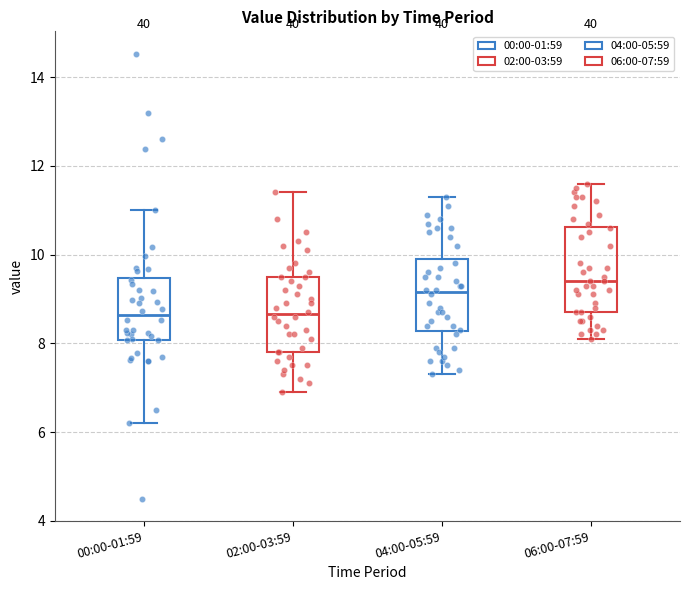

Reading left to right, transcribe this box plot: for each box, give where its median line is, the range the box spans, and where its two whiskers end, as read against the y-axis. The values are not printed on the chart, so give them approximately, as read against the axis.

00:00-01:59: median 8.6, box 8.0 to 9.4, whiskers 6.2 to 11.0
02:00-03:59: median 8.6, box 7.8 to 9.6, whiskers 7.0 to 11.4
04:00-05:59: median 9.2, box 8.2 to 10.0, whiskers 7.4 to 11.4
06:00-07:59: median 9.4, box 8.8 to 10.6, whiskers 8.2 to 11.6